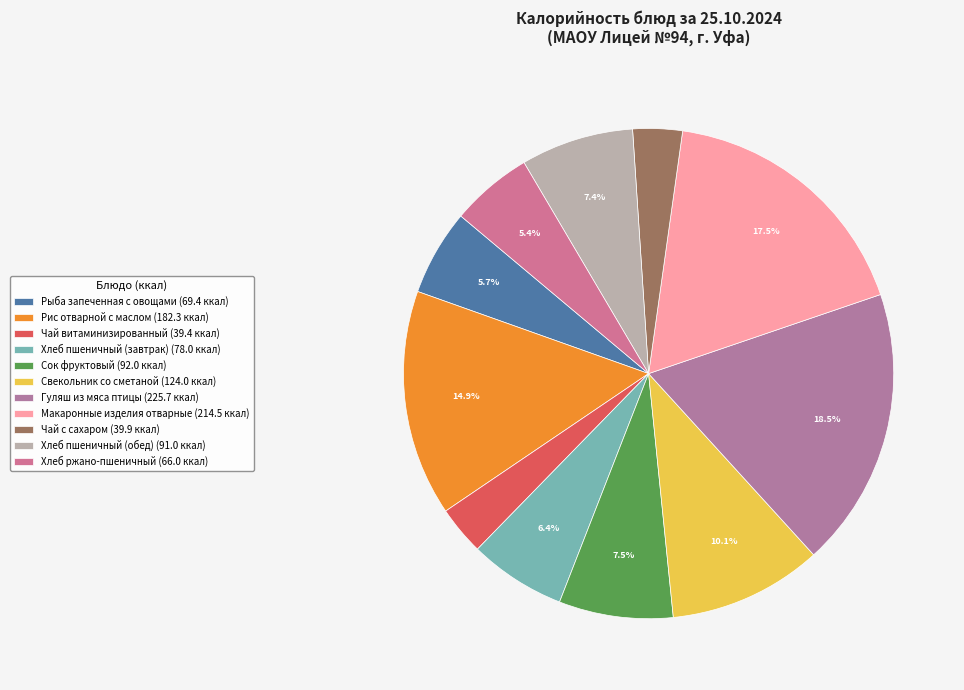

How many slices are in this pie chart?

11